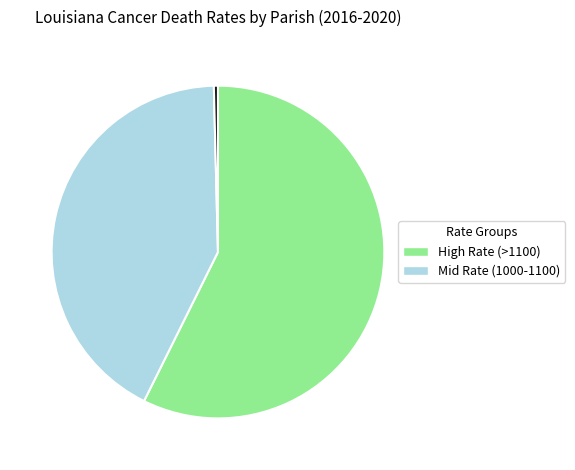

Does any single category account for the majority?

Yes